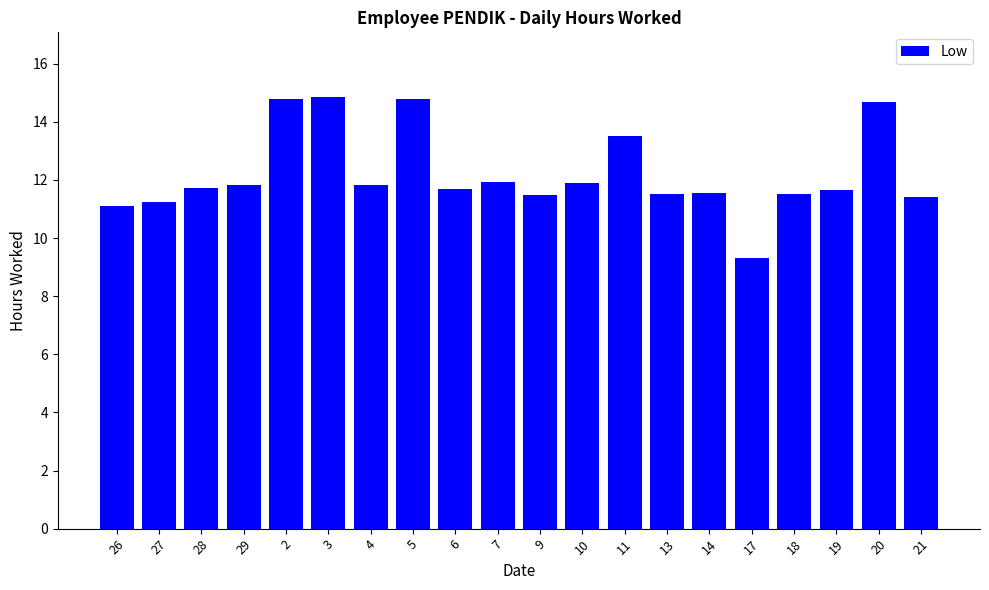

What is the average value?

12.2